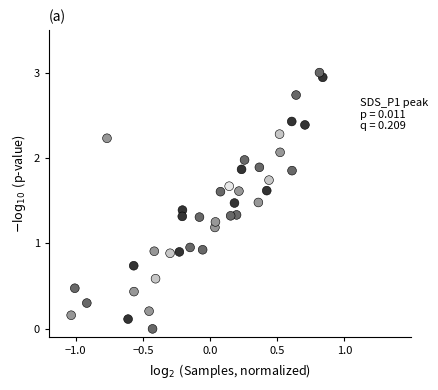

What is the range of Y values (max minus min)?

3.0